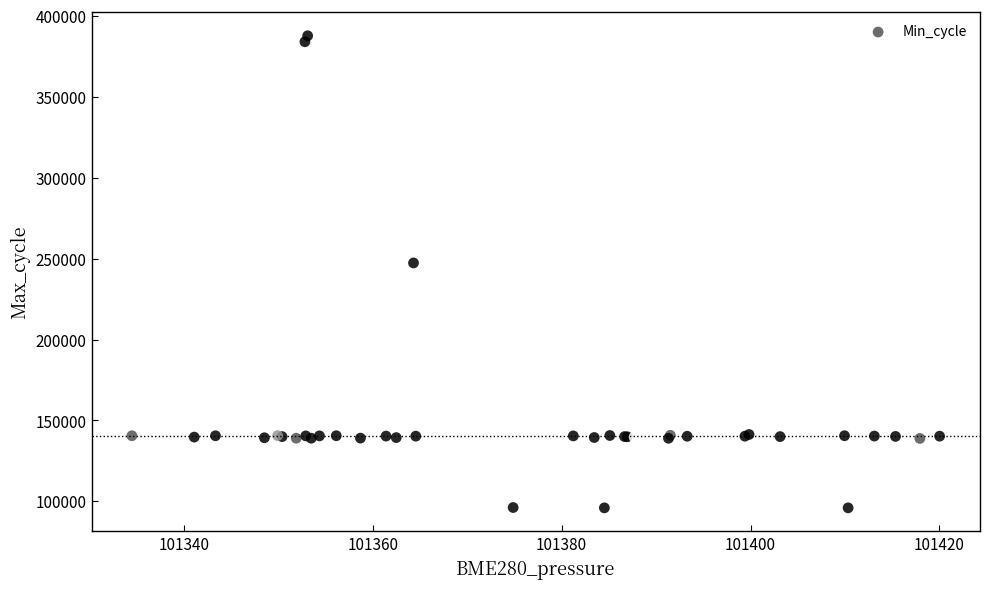

What Y value in the scatter plot is closest to 241858?

247346